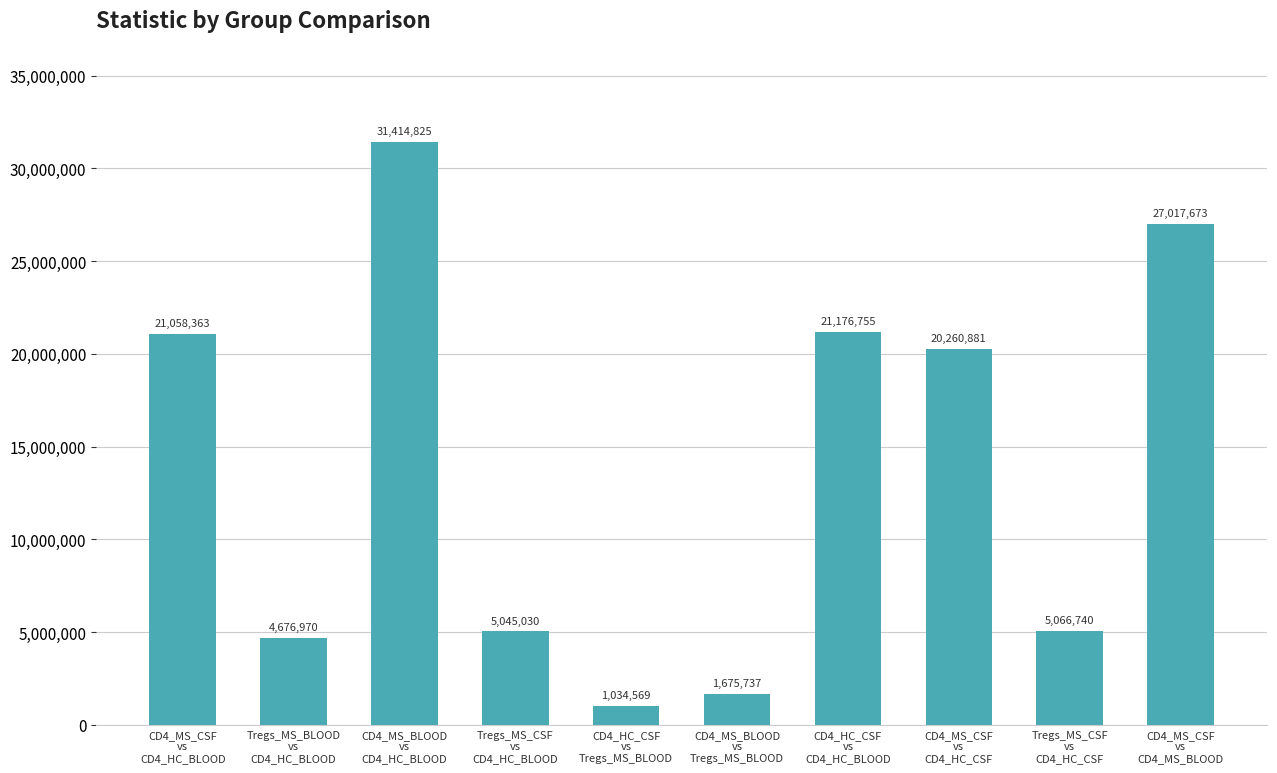

What is the smallest value displayed?

1034569